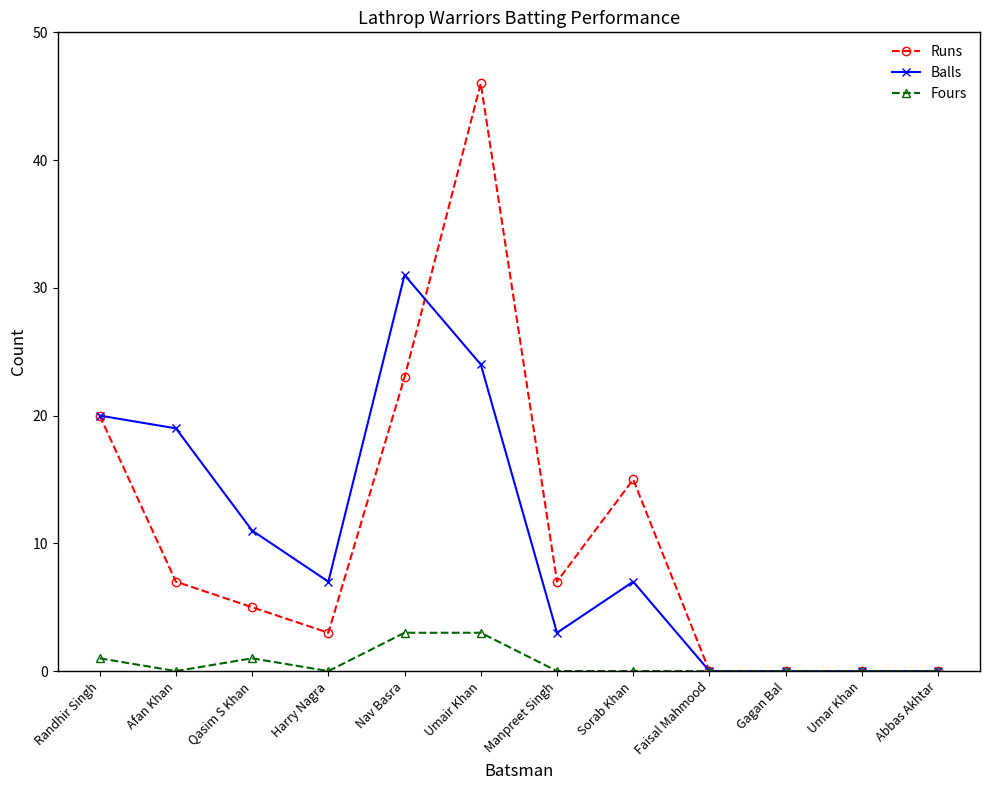

What is the maximum value shown in the chart?

46